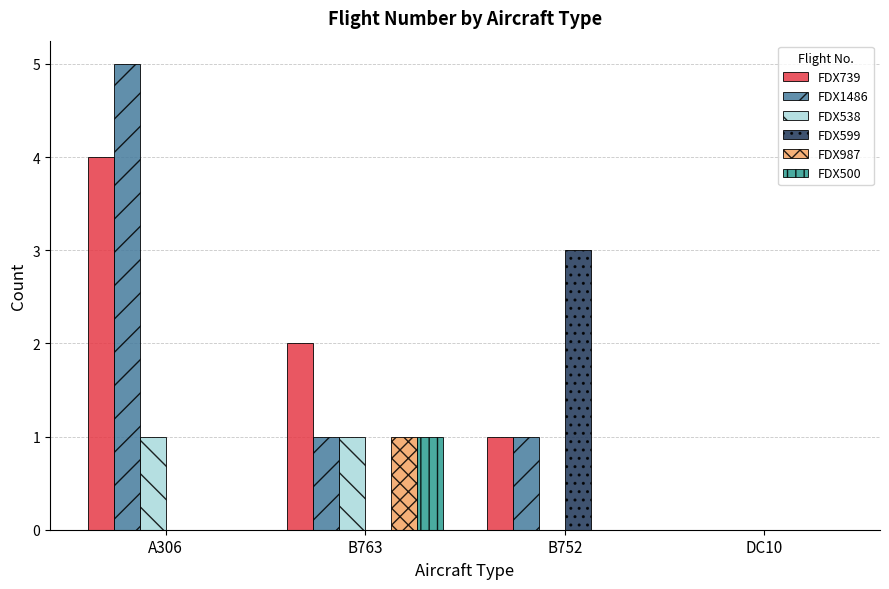

What is the maximum value for FDX599?

3